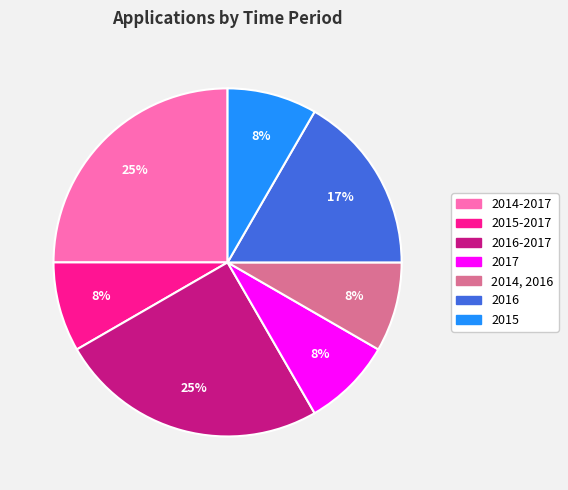

To the nearest percent, what is the difference between the largest and smallest slice percentages?

17%